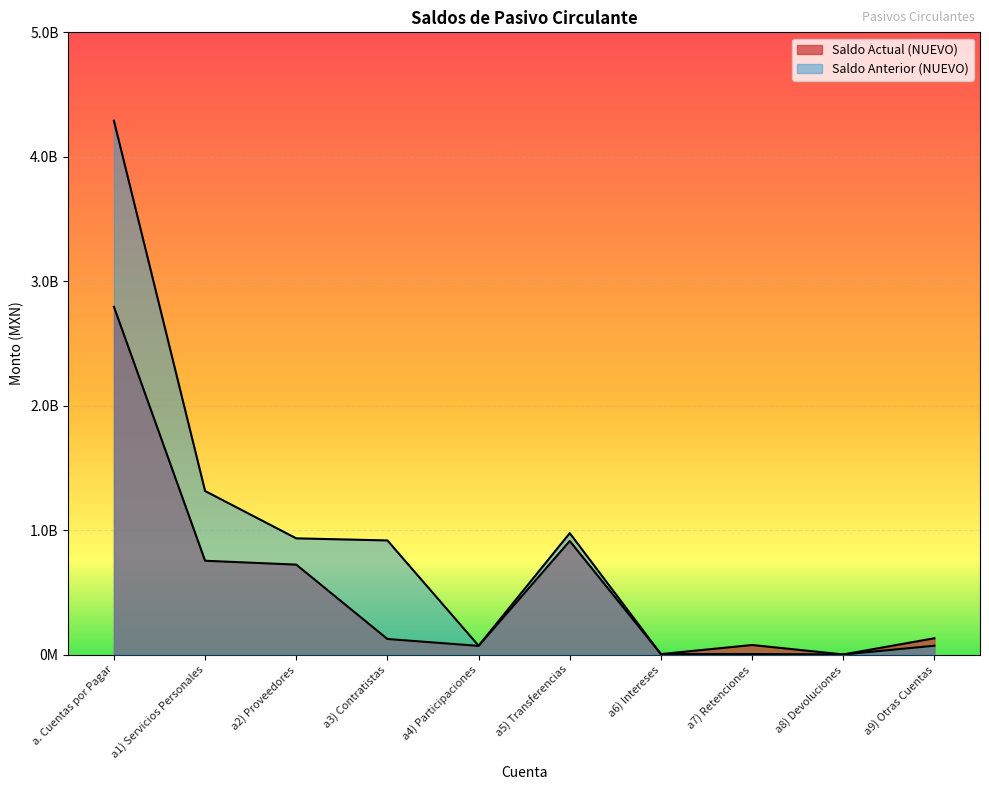

Reading left to right, list all the values displayed in this chart.

Saldo Actual (NUEVO): 2794300830.2	753603081.9	722552173.0	124881737.4	69454878.5	912400944.0	3538321.3	76546588.7	607659.6	130715445.8
Saldo Anterior (NUEVO): 4289743046.9	1314081573.5	933595866.4	916836509.7	70994319.8	975442829.0	3538321.3	3925567.0	591777.0	70736283.2